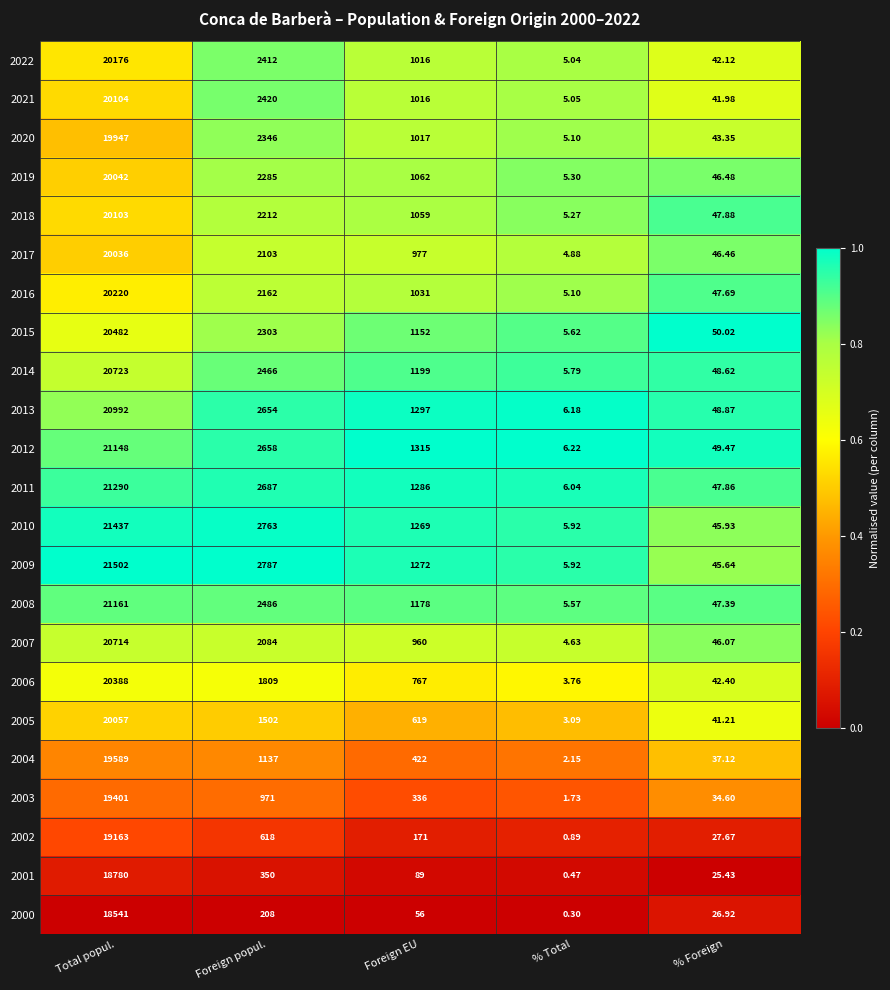

At which label does 2018 first exceed 1059?

Total popul.